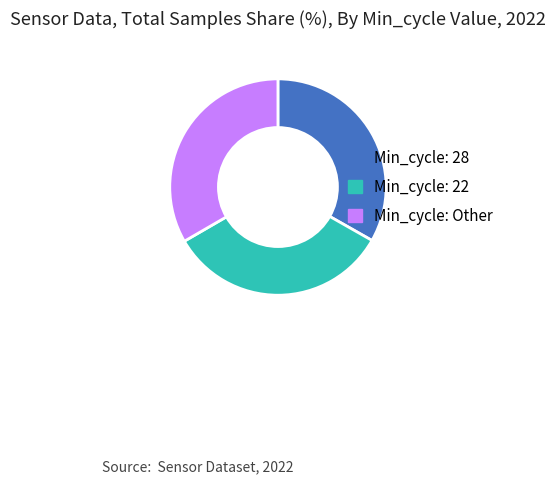

How many segments does this pie chart have?

3